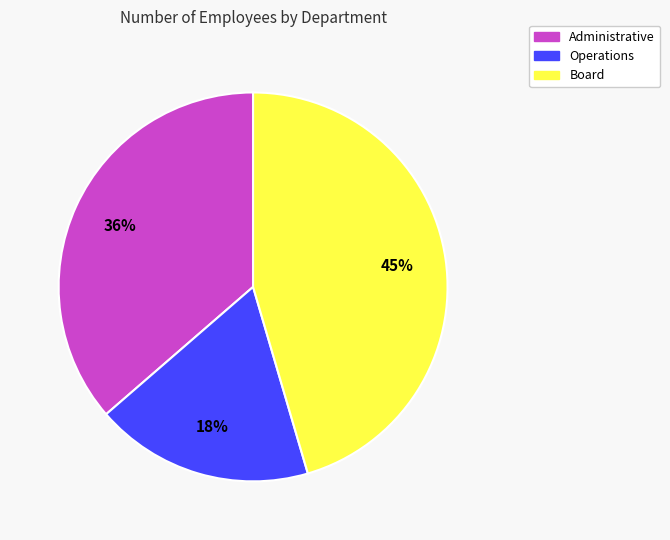

To the nearest percent, what is the combined percentage of Operations and Administrative?

55%